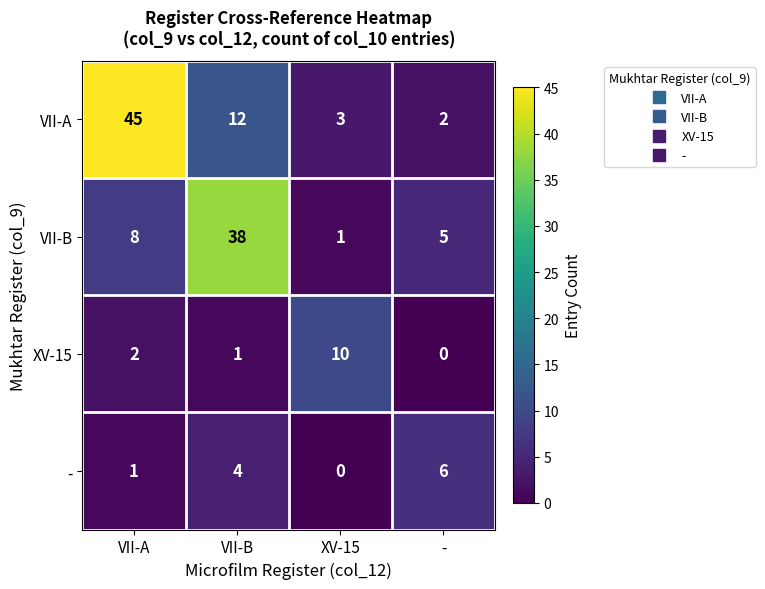

What is the sum of all VII-A values?

62